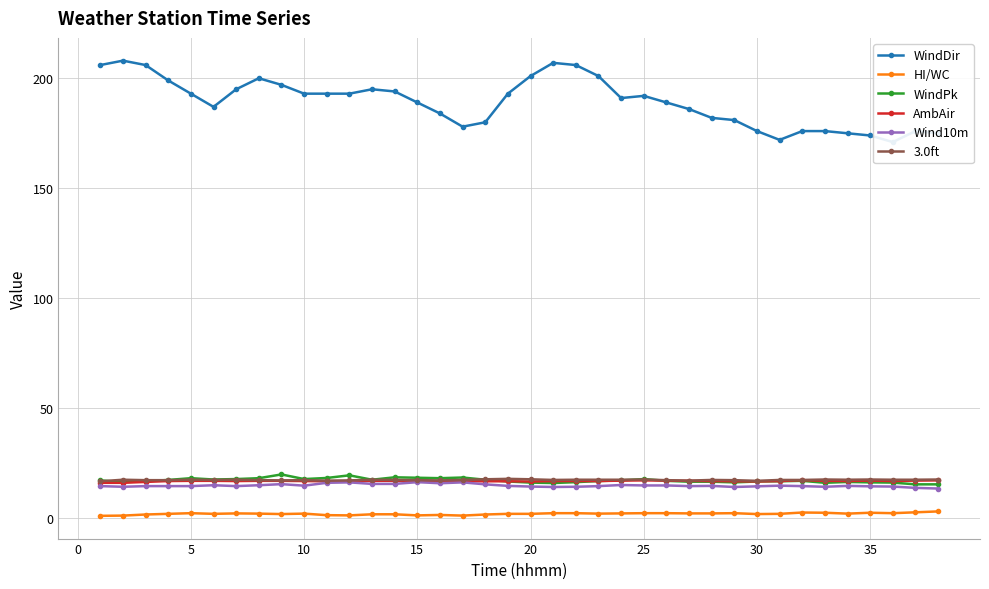

True or false: 3.0ft has more than 2 interior local peaks.

True